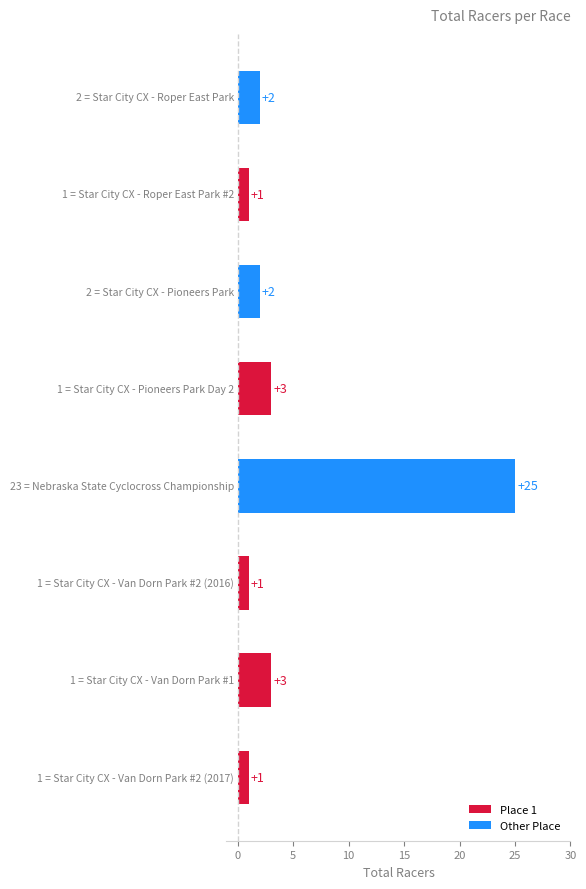

What is the greatest value displayed?

25